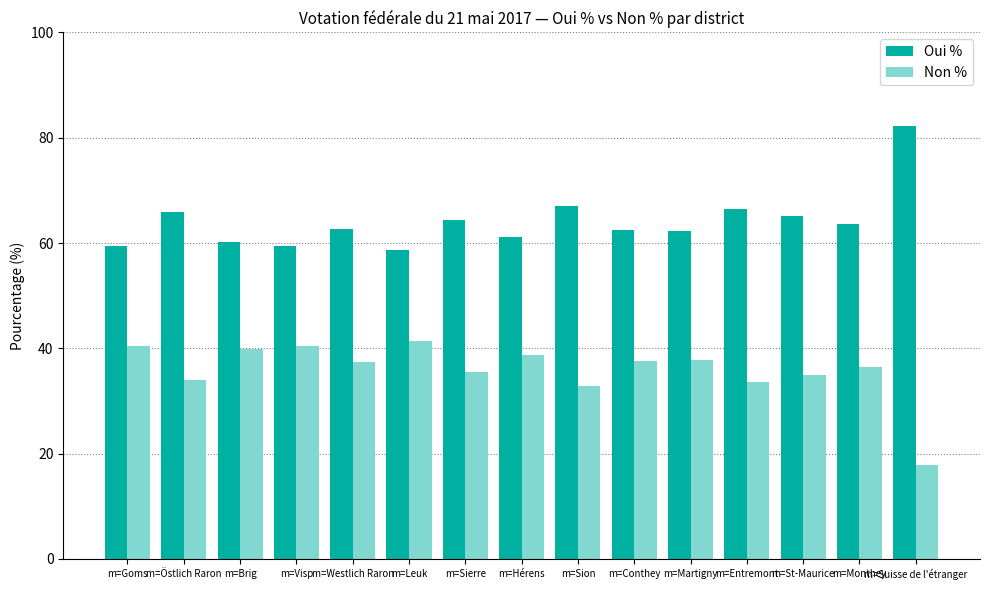

The Oui % series shows 63.6 at m=Monthey. True or false?

True